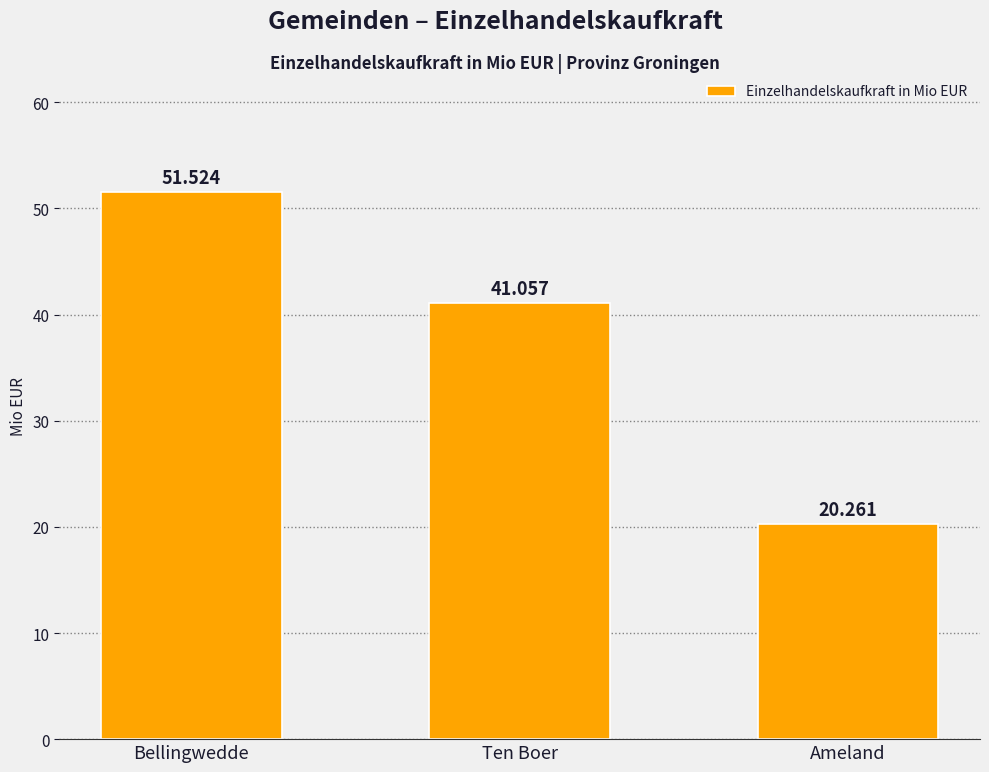

Where does the data first go above 41?

Bellingwedde